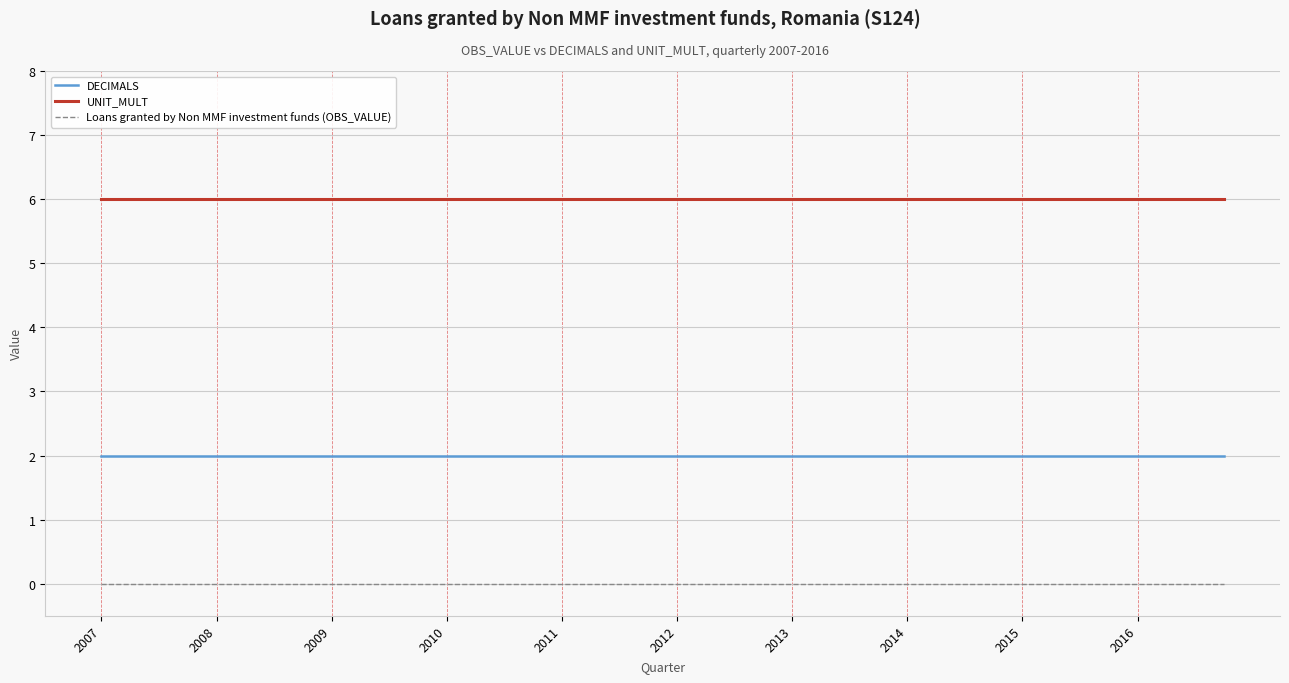

Rank the series by their maximum value, from lowest to highest.

Loans granted by Non MMF investment funds (OBS_VALUE), DECIMALS, UNIT_MULT